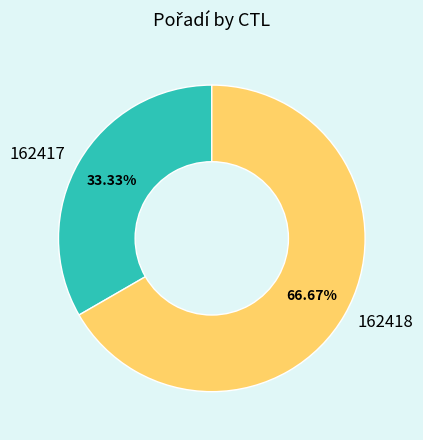

To the nearest percent, what portion does 162418 represent?

67%